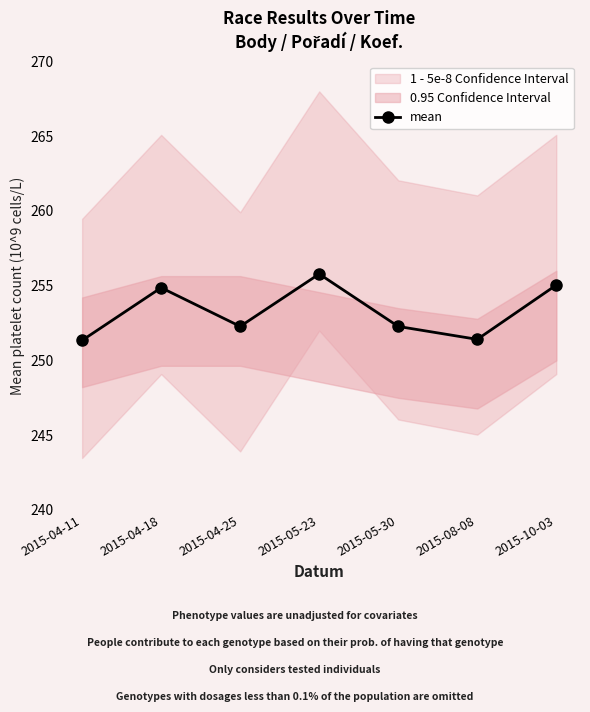

What is the sum of all values?

1773.0